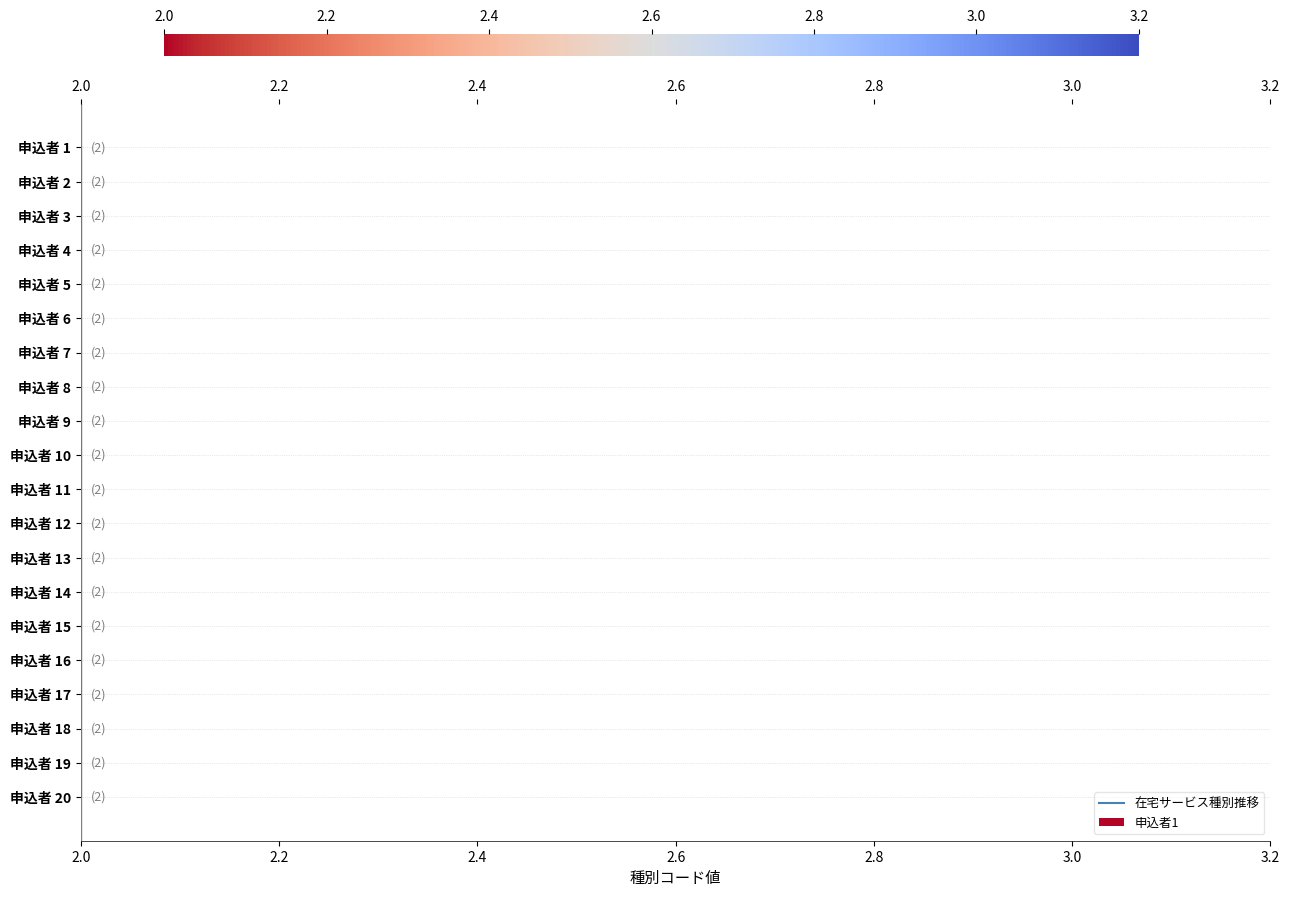

Does the chart contain stacked bars?

No